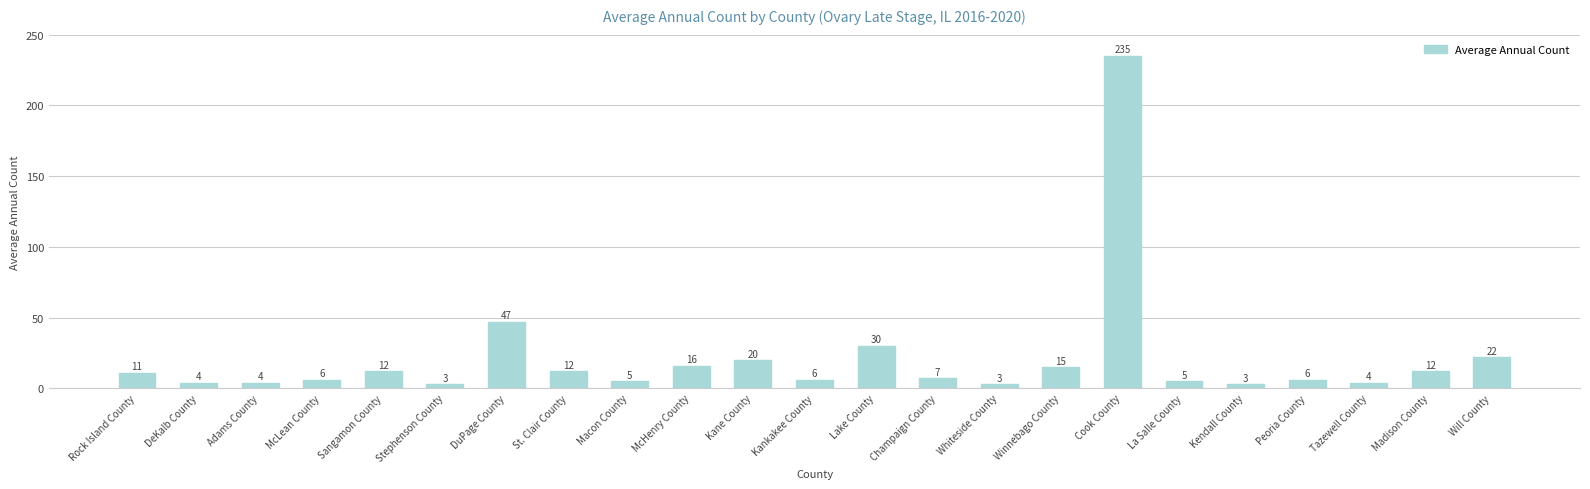

Is it true that the value at Will County is 34?

False